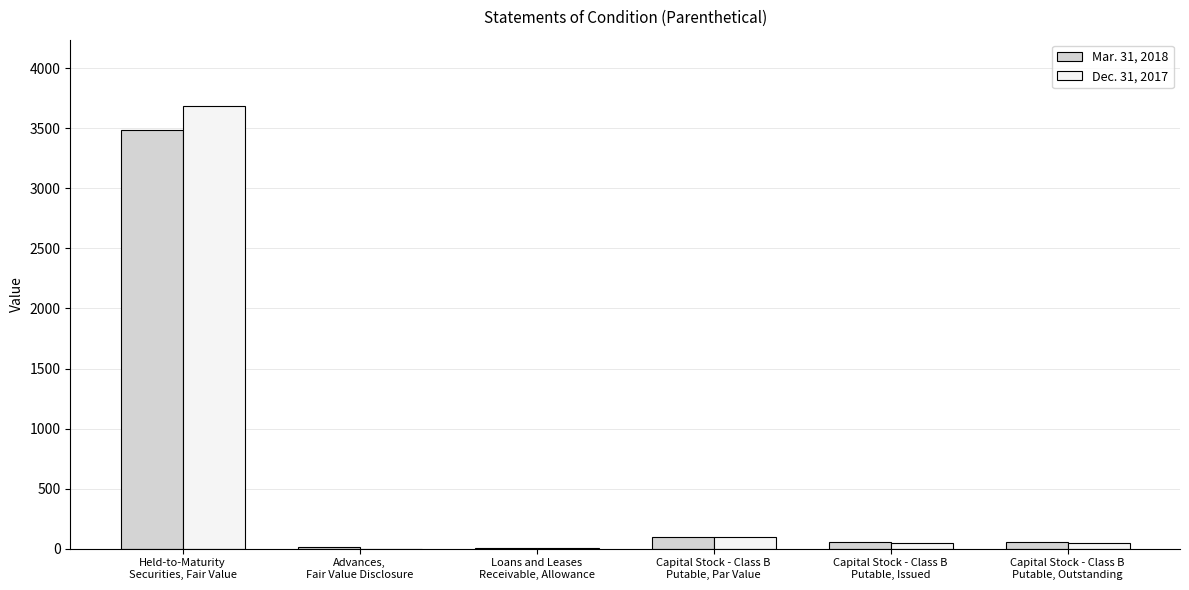

What is the greatest value displayed?

3686